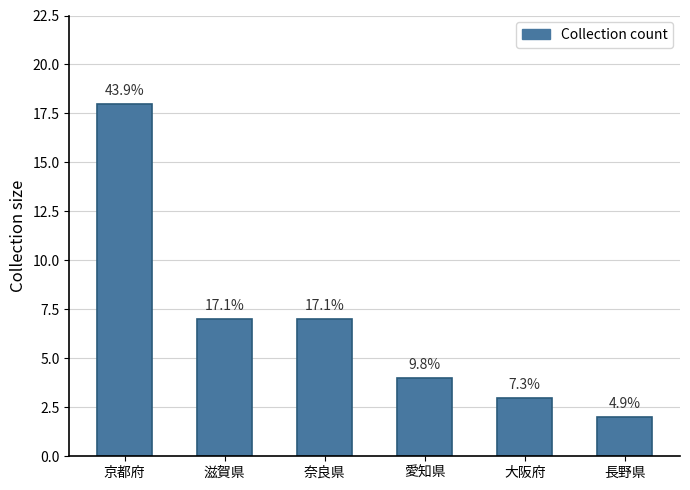

Does the chart contain any negative values?

No